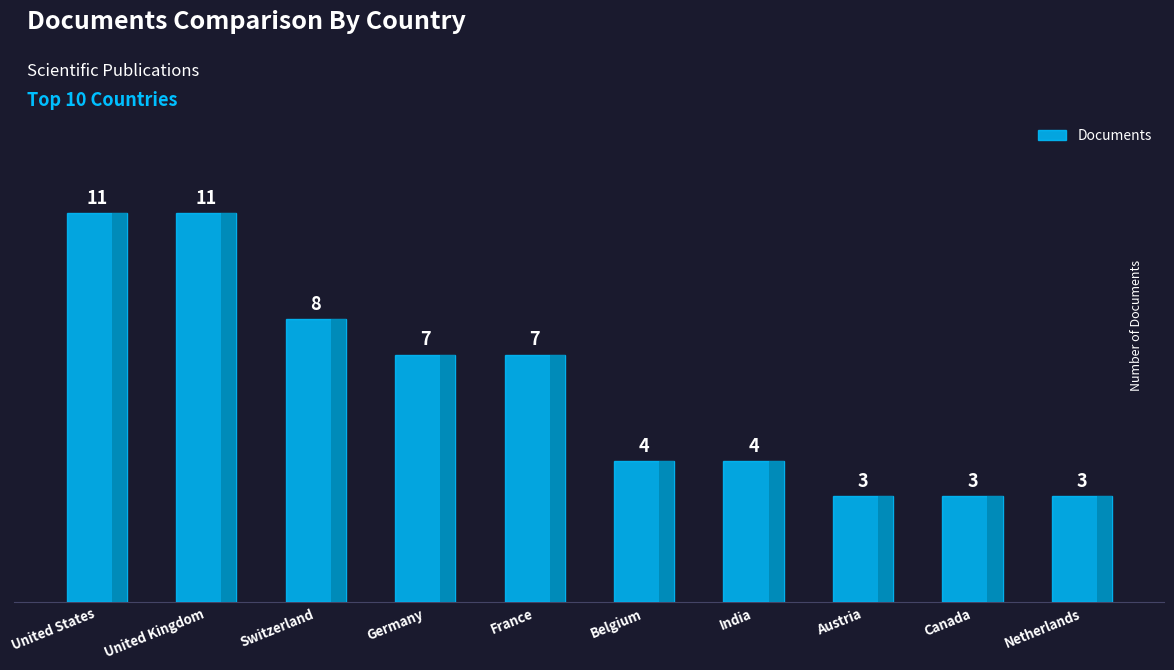

What is the label of the 7th bar from the left?

India